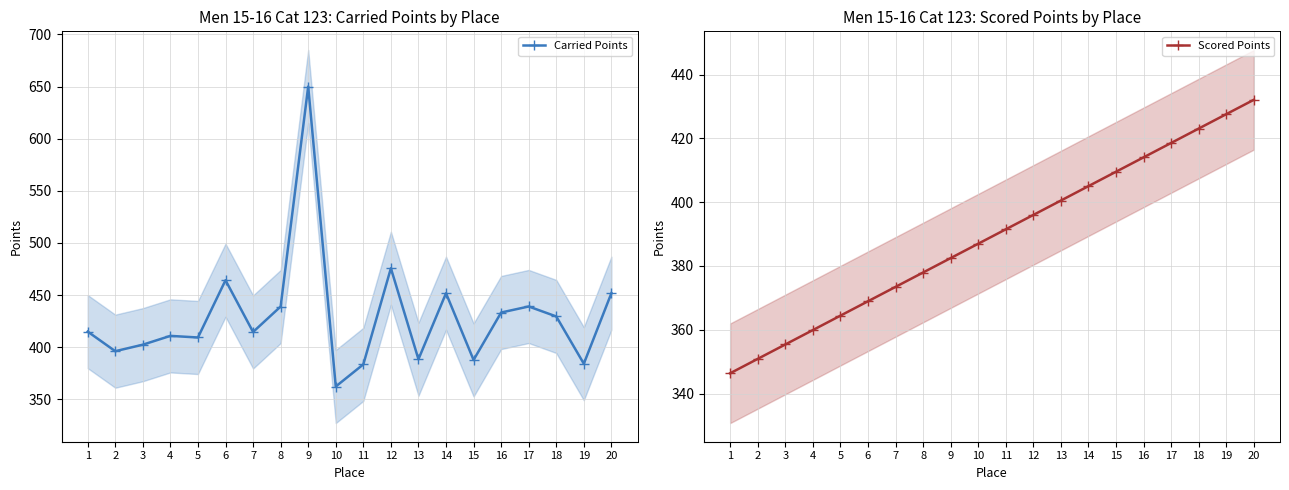

What value does the Carried Points series have at 13?

388.4